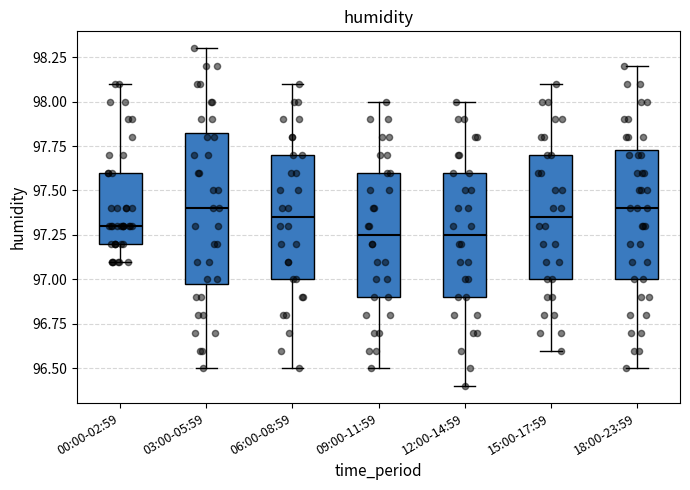

Reading left to right, transcribe this box plot: for each box, give where its median line is, the range the box spans, and where its two whiskers end, as read against the y-axis. The values are not printed on the chart, so give them approximately, as read against the axis.

00:00-02:59: median 97.30, box 97.20 to 97.60, whiskers 97.10 to 98.10
03:00-05:59: median 97.40, box 97.00 to 97.85, whiskers 96.50 to 98.30
06:00-08:59: median 97.35, box 97.00 to 97.70, whiskers 96.50 to 98.10
09:00-11:59: median 97.25, box 96.90 to 97.60, whiskers 96.50 to 98.00
12:00-14:59: median 97.25, box 96.90 to 97.60, whiskers 96.40 to 98.00
15:00-17:59: median 97.35, box 97.00 to 97.70, whiskers 96.60 to 98.10
18:00-23:59: median 97.40, box 97.00 to 97.75, whiskers 96.50 to 98.20